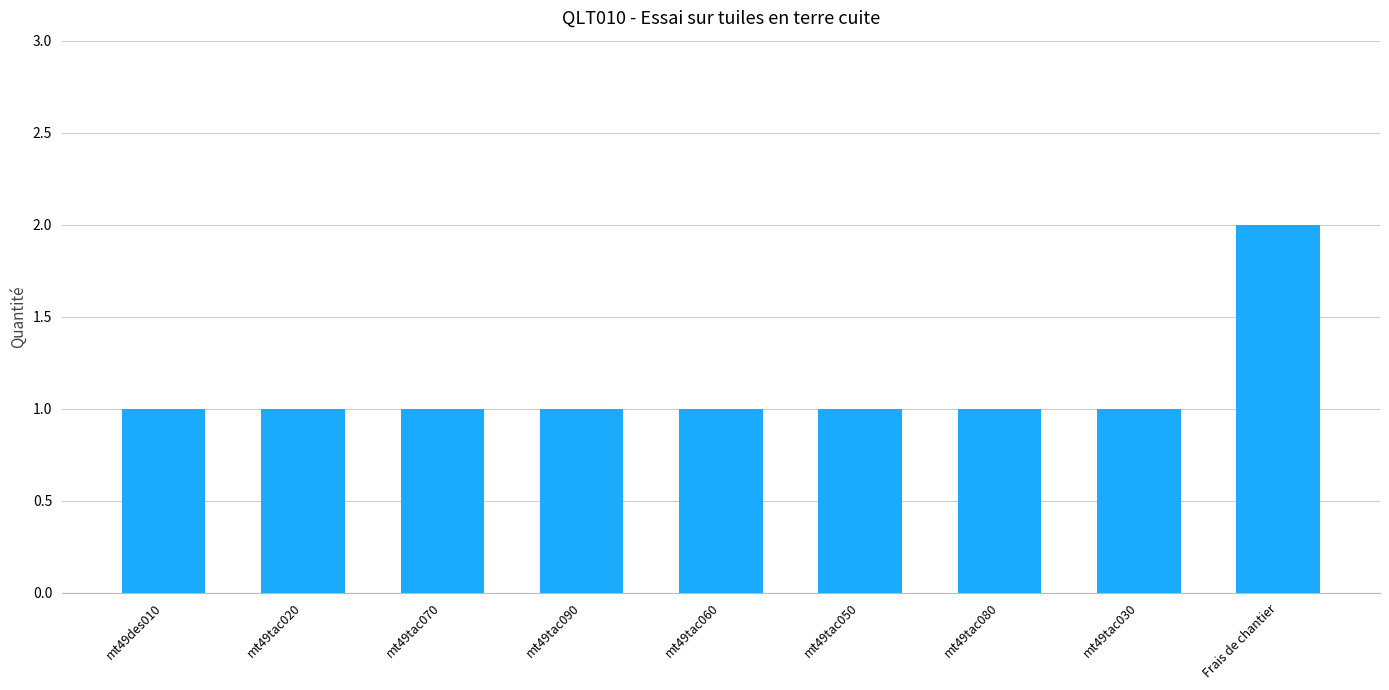

What is the maximum value shown in the chart?

2